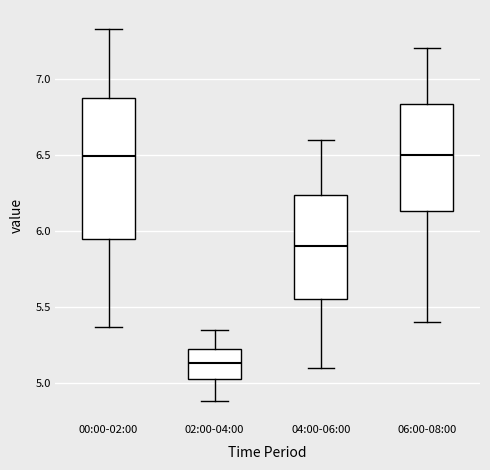

Reading left to right, transcribe this box plot: for each box, give where its median line is, the range the box spans, and where its two whiskers end, as read against the y-axis. The values are not printed on the chart, so give them approximately, as read against the axis.

00:00-02:00: median 6.50, box 5.95 to 6.85, whiskers 5.35 to 7.35
02:00-04:00: median 5.15, box 5.05 to 5.25, whiskers 4.90 to 5.35
04:00-06:00: median 5.90, box 5.55 to 6.25, whiskers 5.10 to 6.60
06:00-08:00: median 6.50, box 6.15 to 6.85, whiskers 5.40 to 7.20